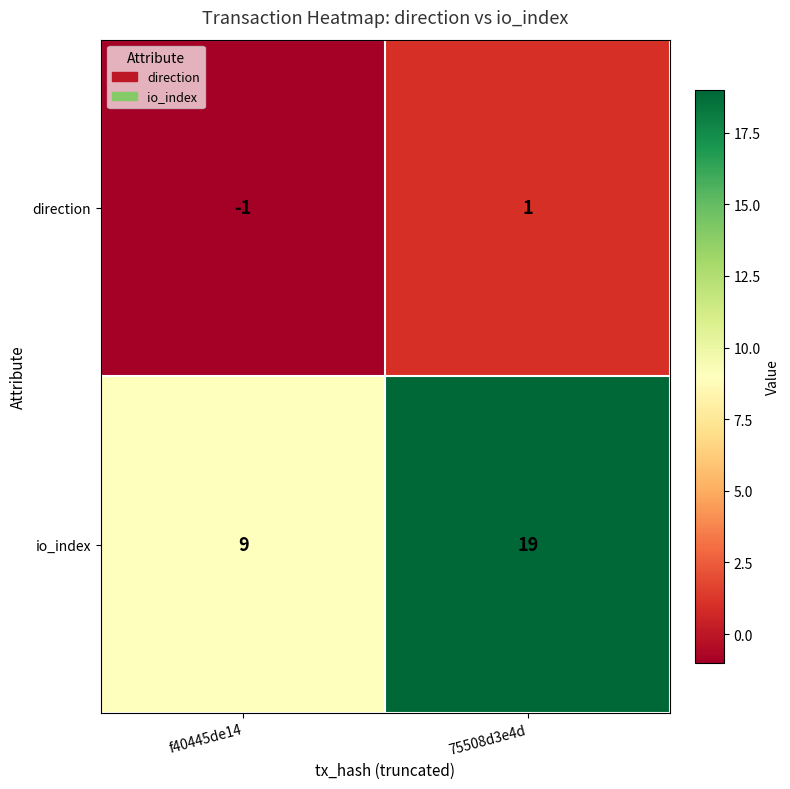

At which category does the chart reach its minimum across all series?

f40445de14